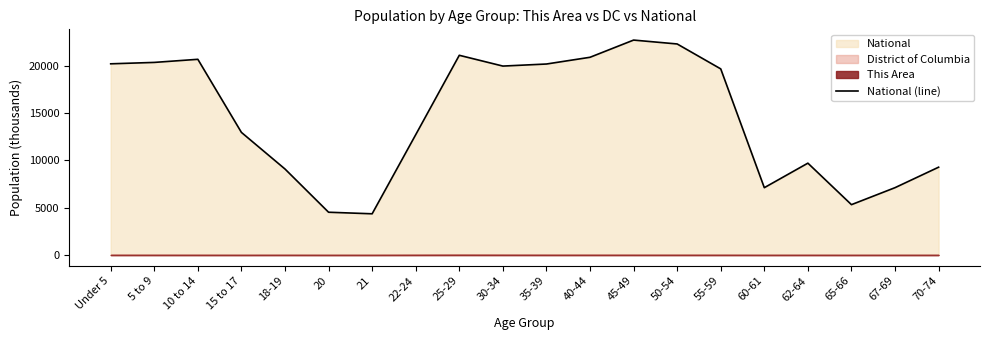

How many values are below 19664?

10